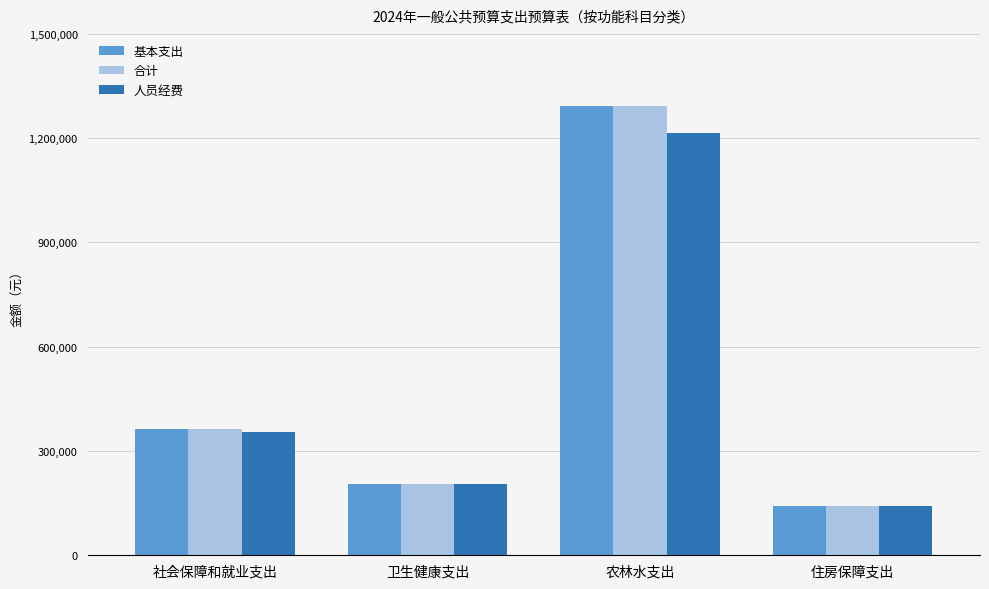

Reading right to left, what are all the values shown in this chart?

基本支出: 住房保障支出=142676.6	农林水支出=1292151.0	卫生健康支出=204035.0	社会保障和就业支出=362426.6
合计: 住房保障支出=142676.6	农林水支出=1292151.0	卫生健康支出=204035.0	社会保障和就业支出=362426.6
人员经费: 住房保障支出=142676.6	农林水支出=1215851.0	卫生健康支出=204035.0	社会保障和就业支出=355226.6